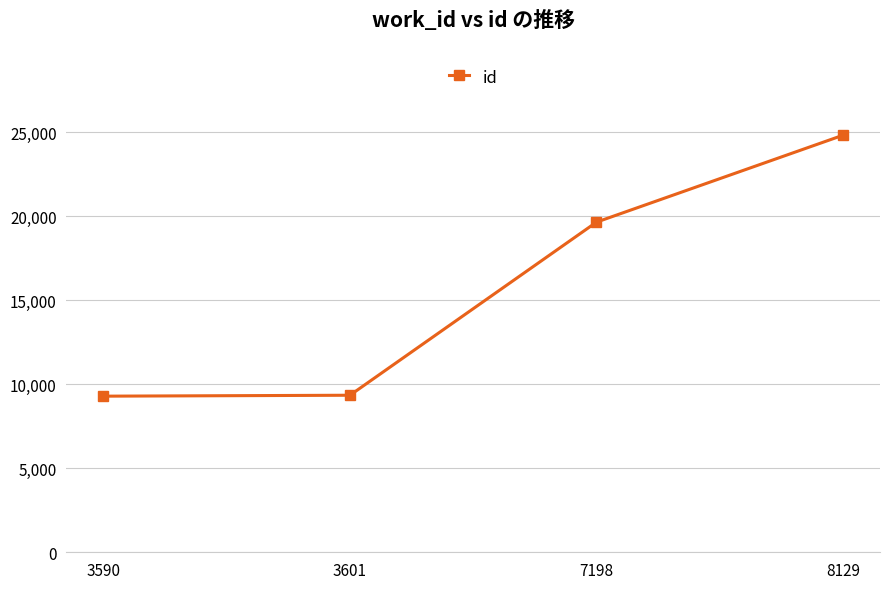

What is the minimum value shown in the chart?

9286